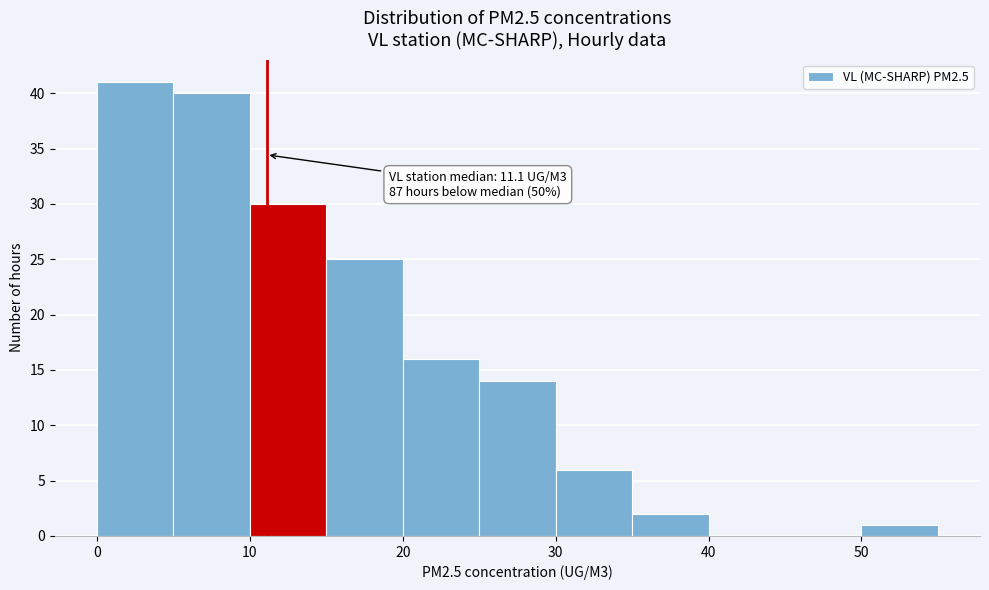

Which range on the x-axis has the tallest bar?

0 to 5